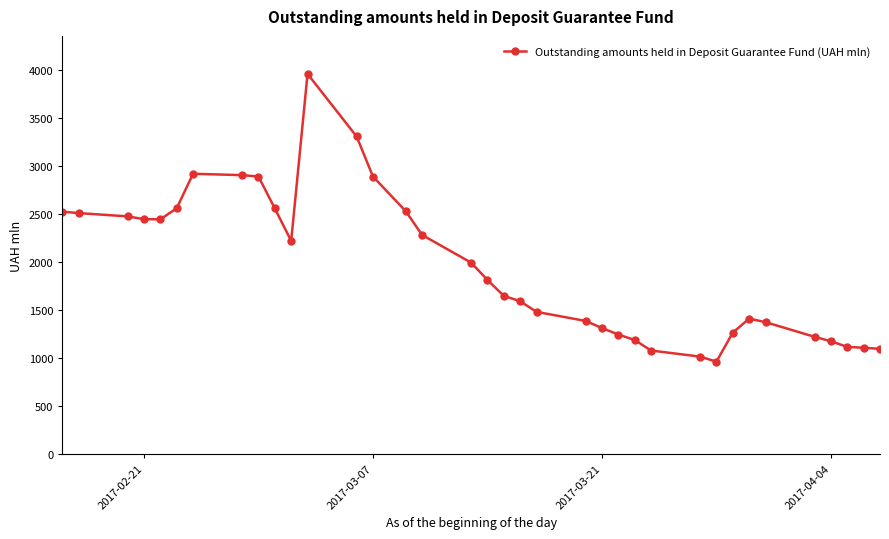

What is the difference between the second highest and second lowest values?

2290.7